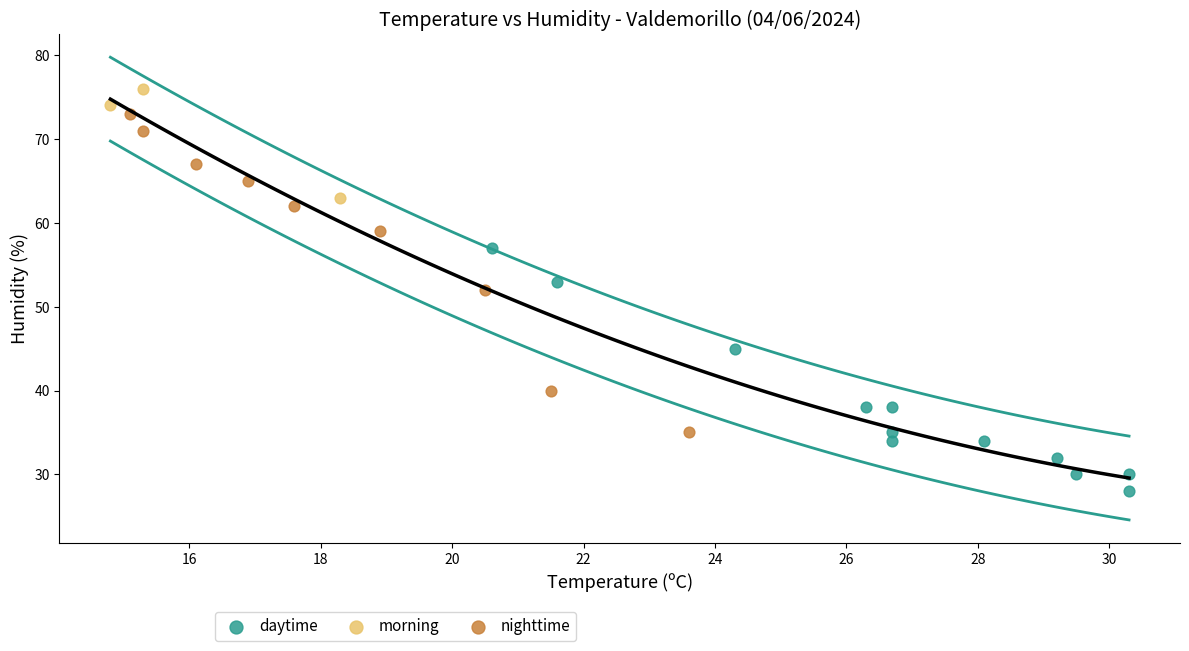

Which series reaches the maximum Y coordinate?

morning